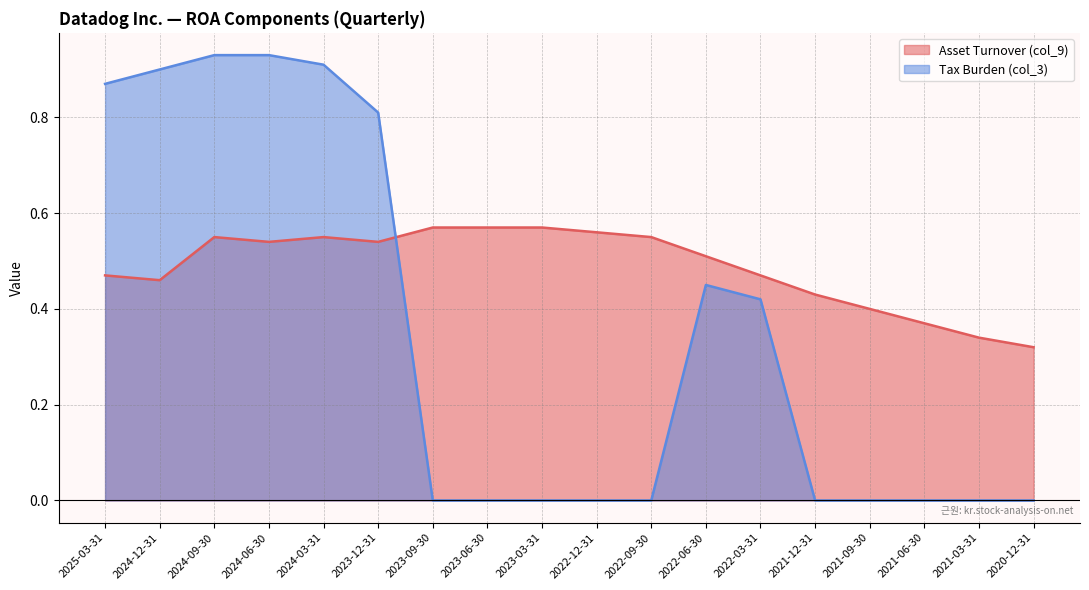

Which series ends up on top after the final intersection of Tax Burden (col_3) and Asset Turnover (col_9)?

Asset Turnover (col_9)